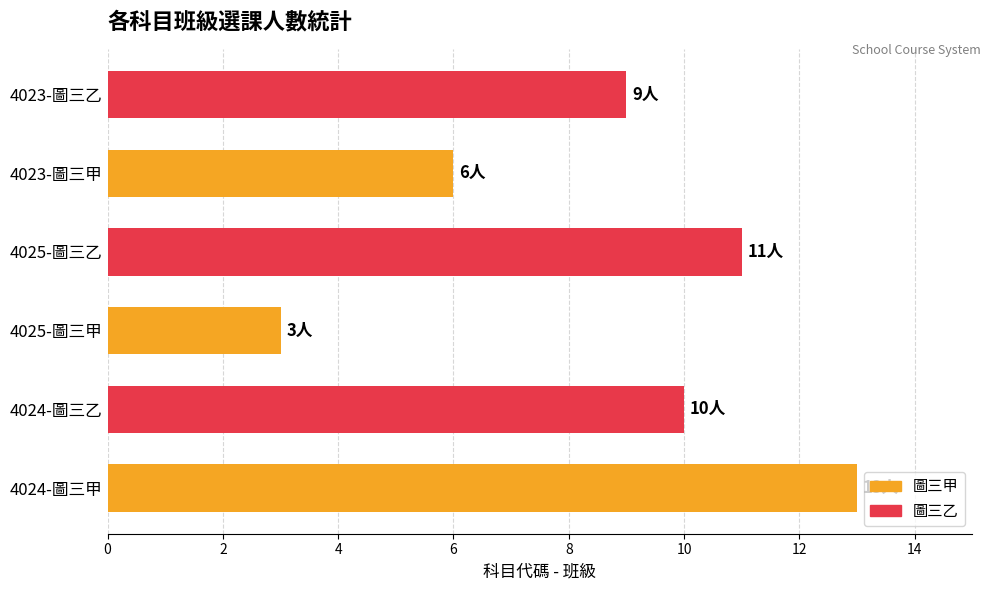

How many data points are less than 10?

3